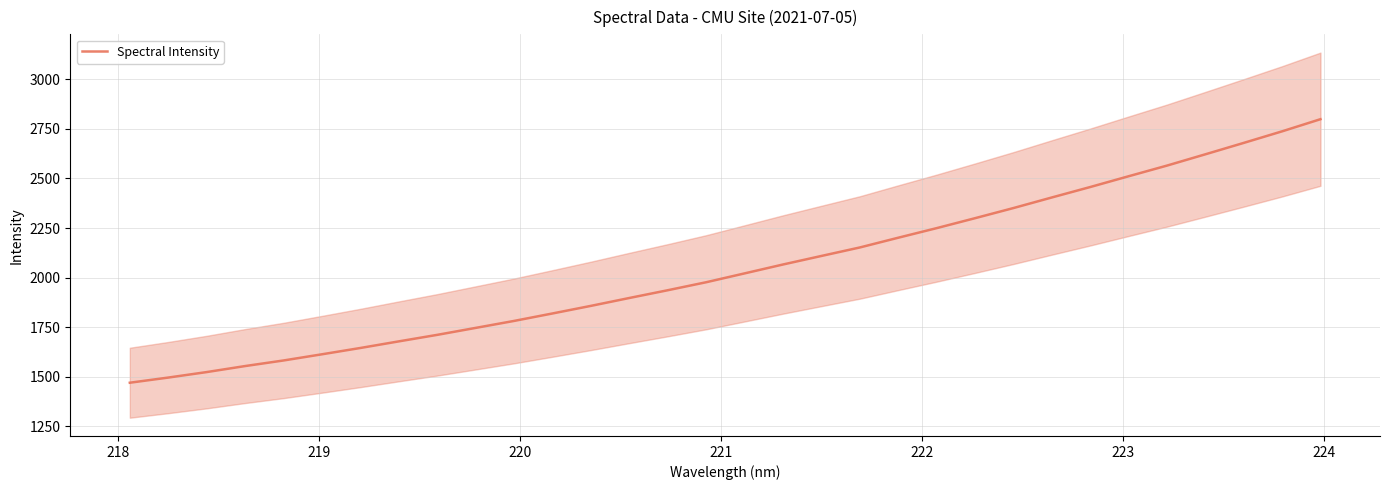

What is the highest value of the Spectral Intensity series?

2798.5